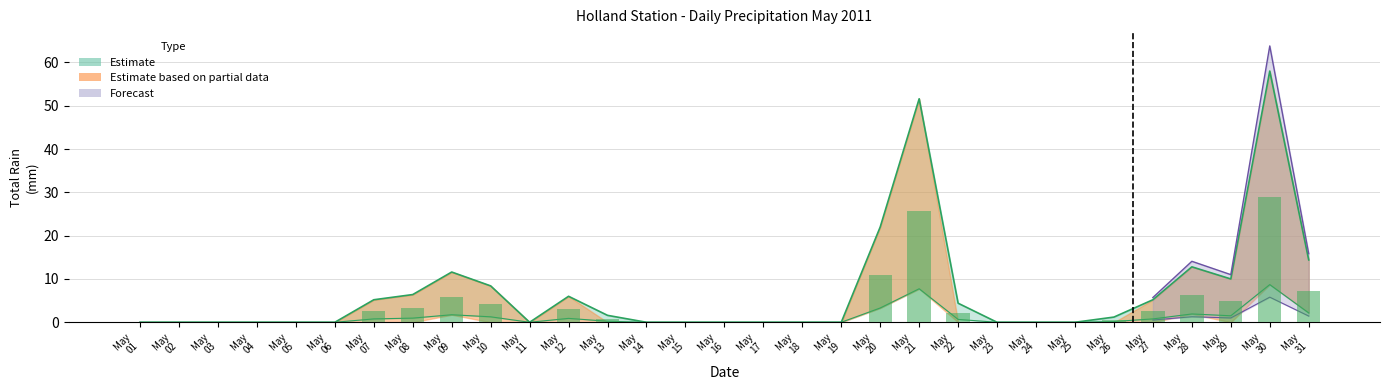

What is the difference between the maximum and minimum values in the Total Rain (mm) series?

58.0